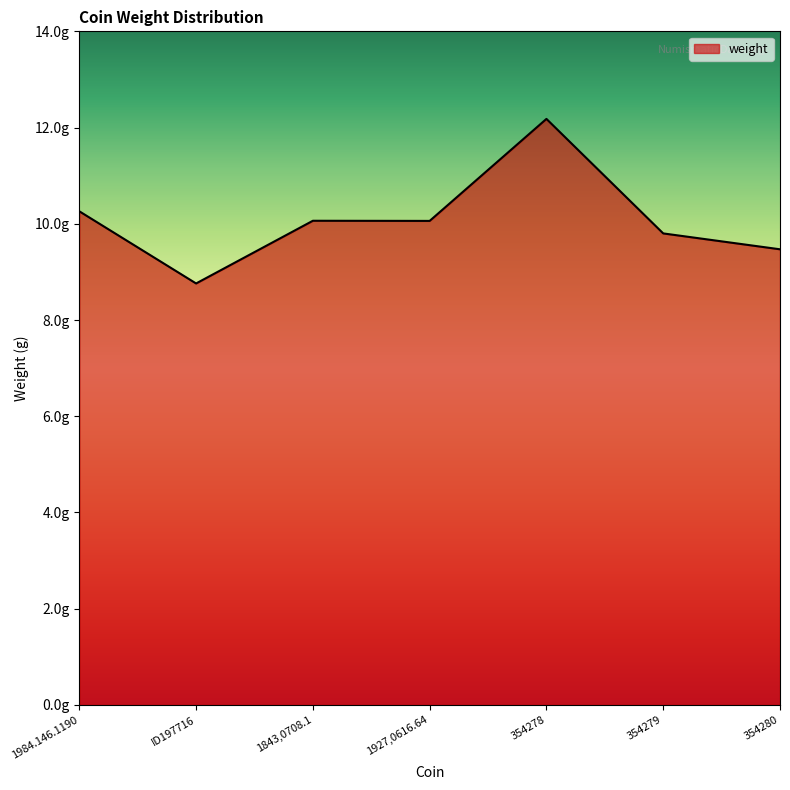

What position from the right is 1843,0708.1?

5